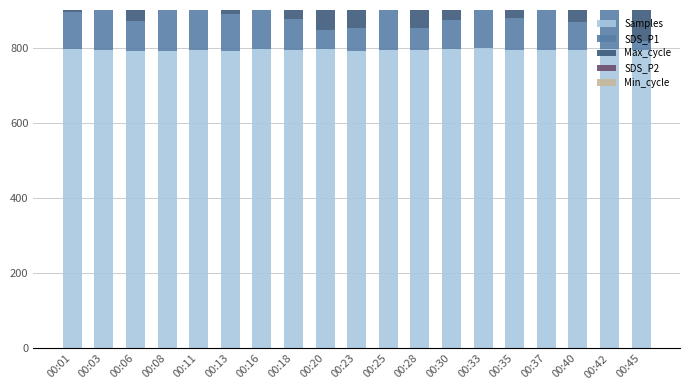

What is the value of the SDS_P2 bar at the 5th from the left?

60.0